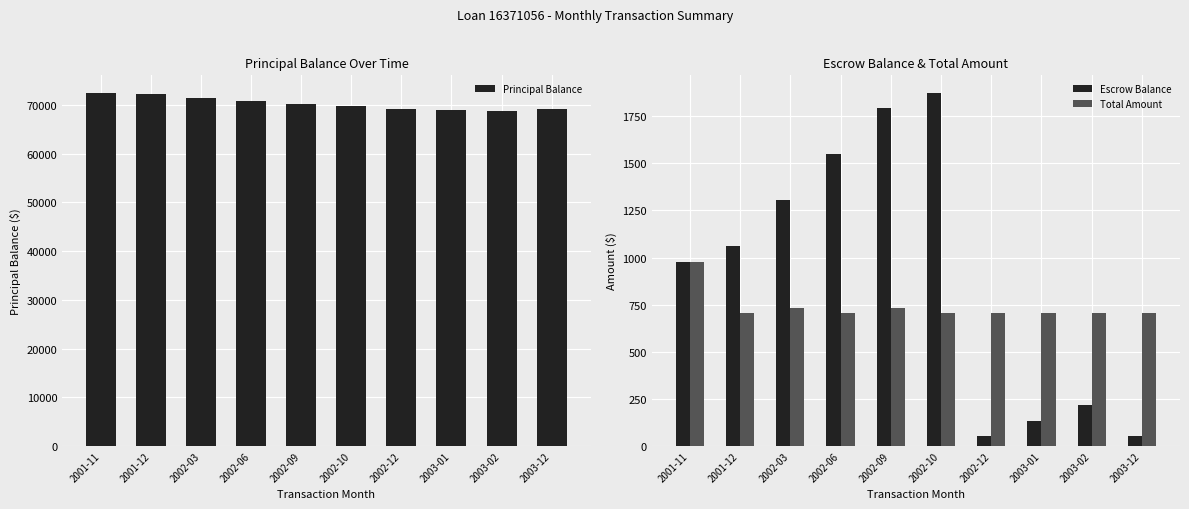

What is the difference between the highest and lowest values at 2002-10?

69041.4